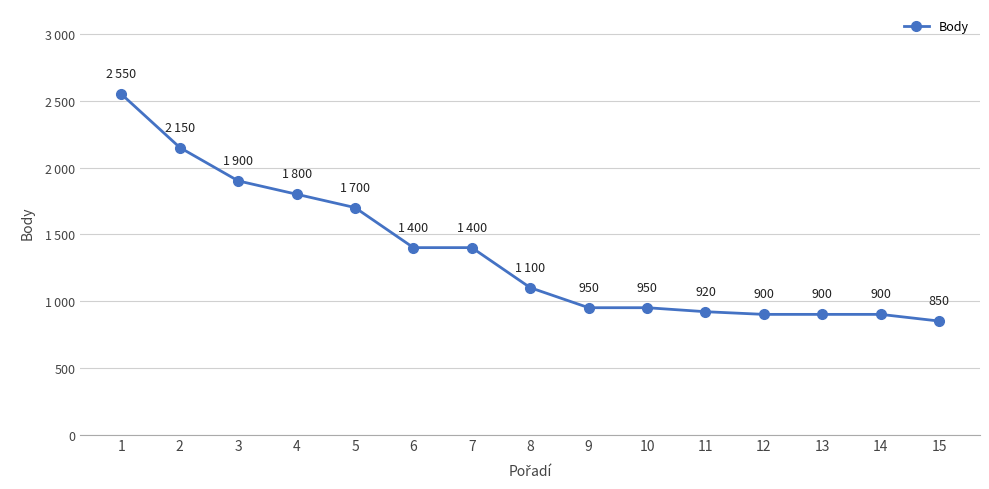

At which category does the chart reach its minimum across all series?

15